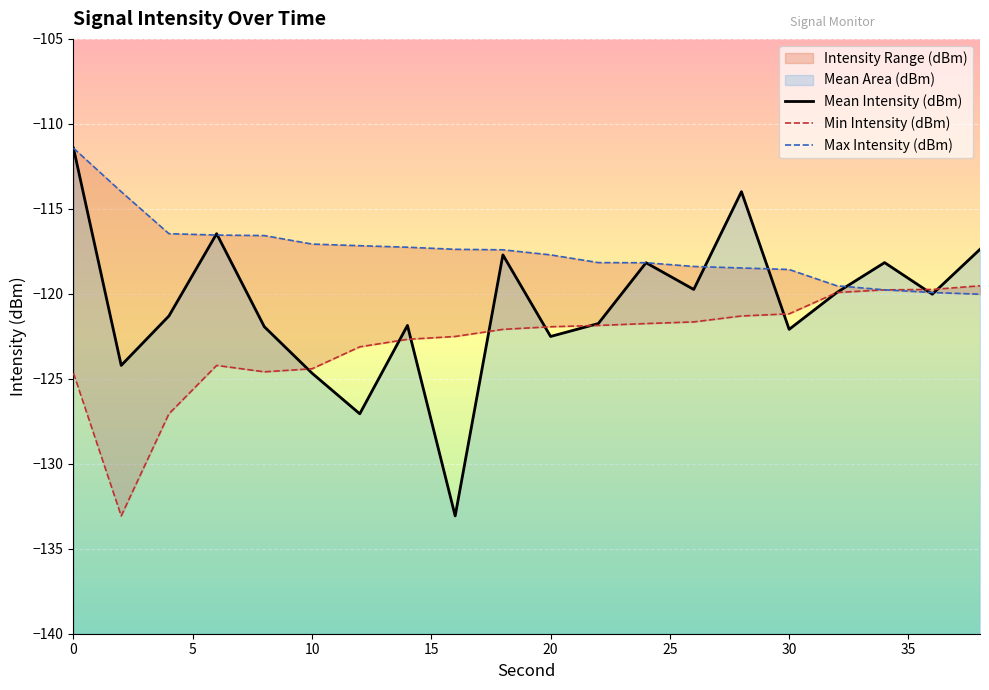

At how many categories does at least one series exceed -120?

20